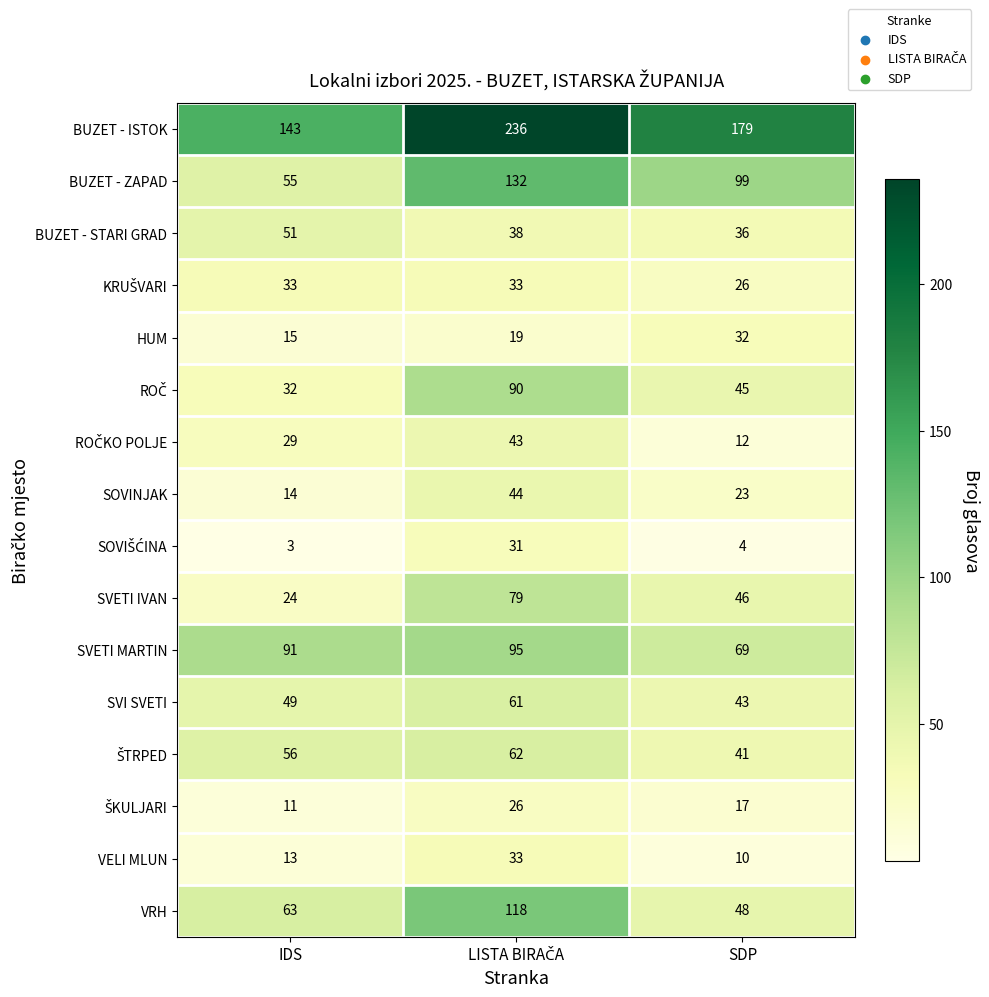

The value of VELI MLUN at SDP is 17. True or false?

False